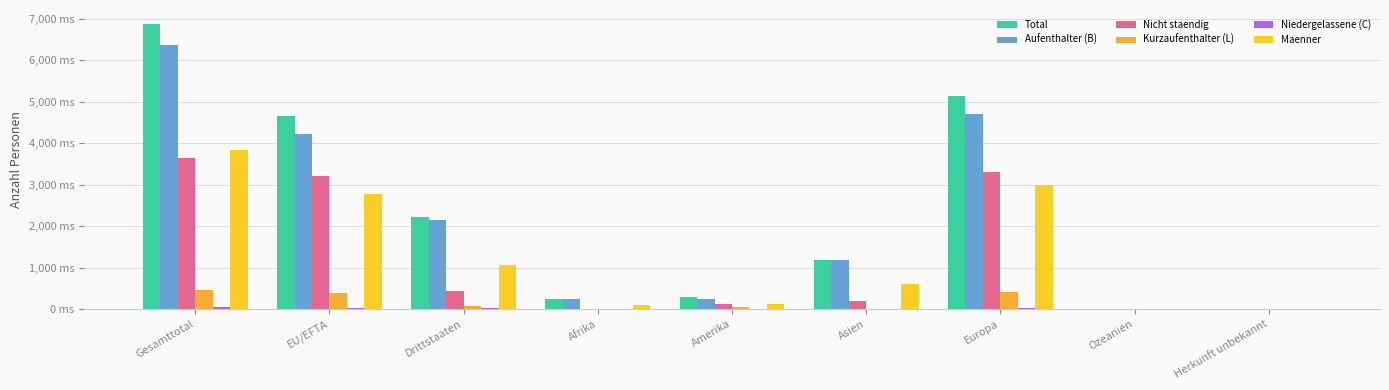

Reading right to left, list all the values displayed in this chart.

Total: 5	3	5141	1185	287	246	2220	4647	6867
Aufenthalter (B): 5	3	4701	1170	242	241	2137	4225	6362
Nicht staendig: 0	3	3311	192	119	6	427	3204	3631
Kurzaufenthalter (L): 0	0	405	10	44	4	69	394	463
Niedergelassene (C): 0	0	35	5	1	1	14	28	42
Maenner: 3	0	2999	606	120	106	1052	2782	3834